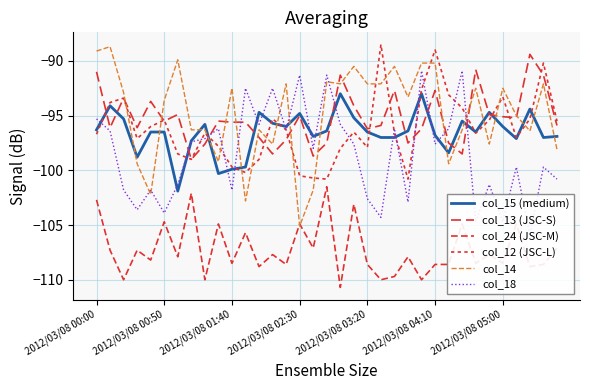

List the series in order of their peak value, highest first.

col_12 (JSC-L), col_14, col_13 (JSC-S), col_18, col_15 (medium), col_24 (JSC-M)